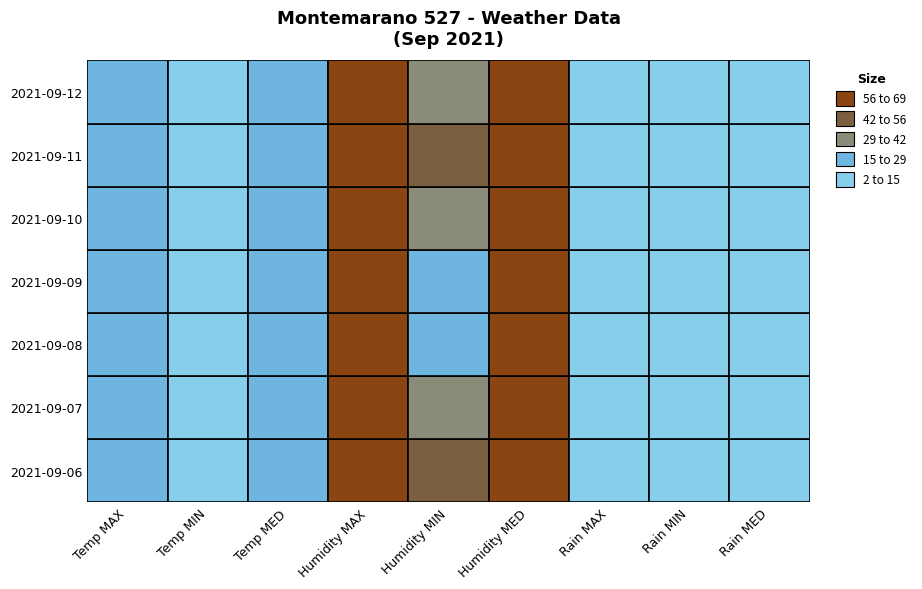

List the series in order of their peak value, highest first.

Humidity MAX, Humidity MED, Humidity MIN, Temp MAX, Temp MED, Temp MIN, Rain MED, Rain MAX, Rain MIN